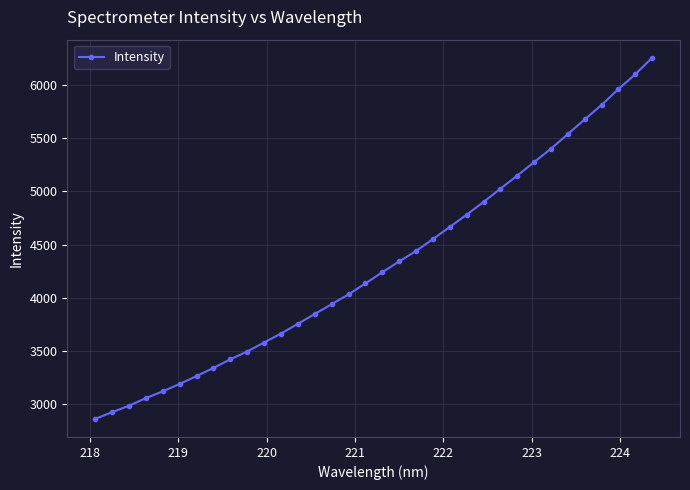

Is this an area chart (filled region under the line)?

No